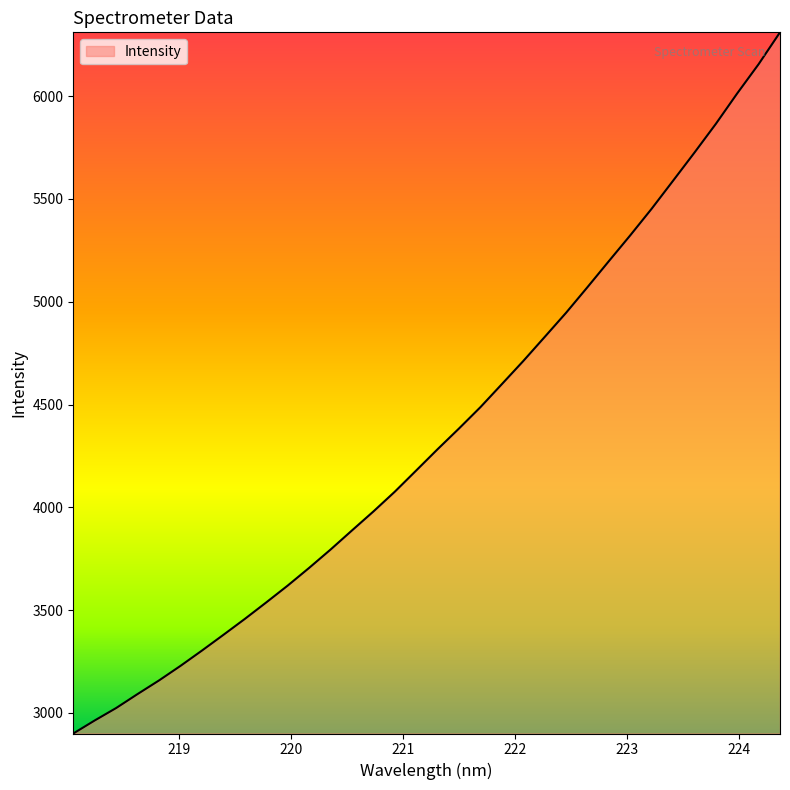

What is the minimum value shown in the chart?

2900.2